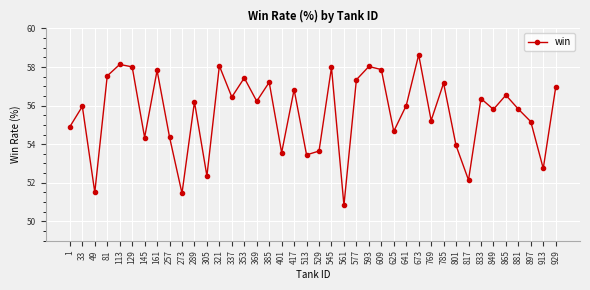

What is the smallest value displayed?

50.8